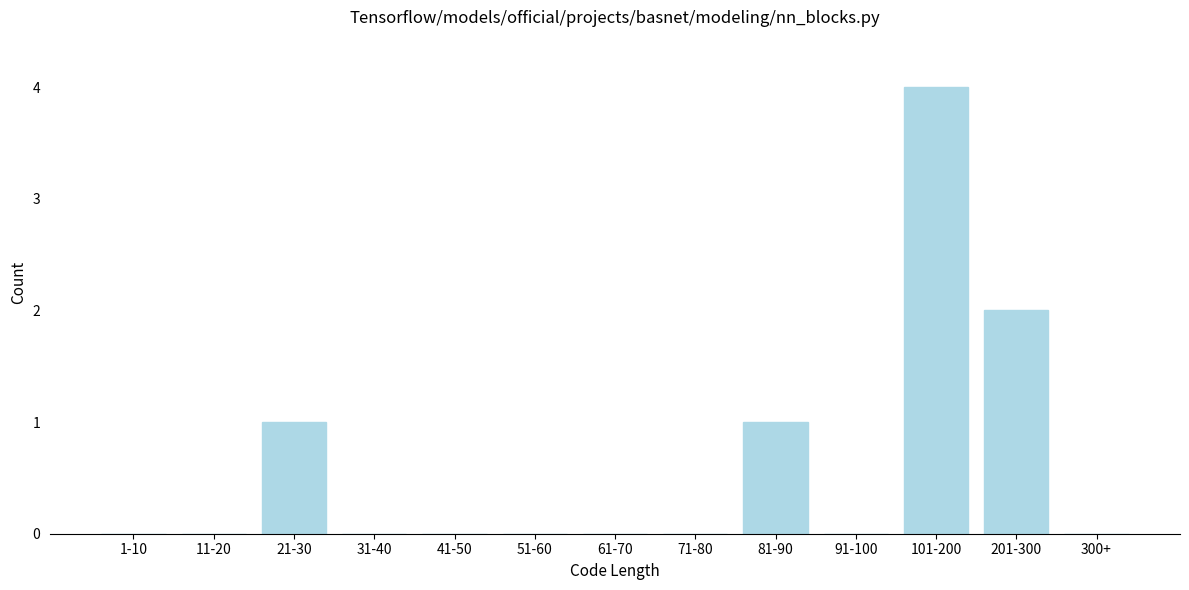

Reading left to right, list all the values displayed in this chart.

1-10=0	11-20=0	21-30=1	31-40=0	41-50=0	51-60=0	61-70=0	71-80=0	81-90=1	91-100=0	101-200=4	201-300=2	300+=0